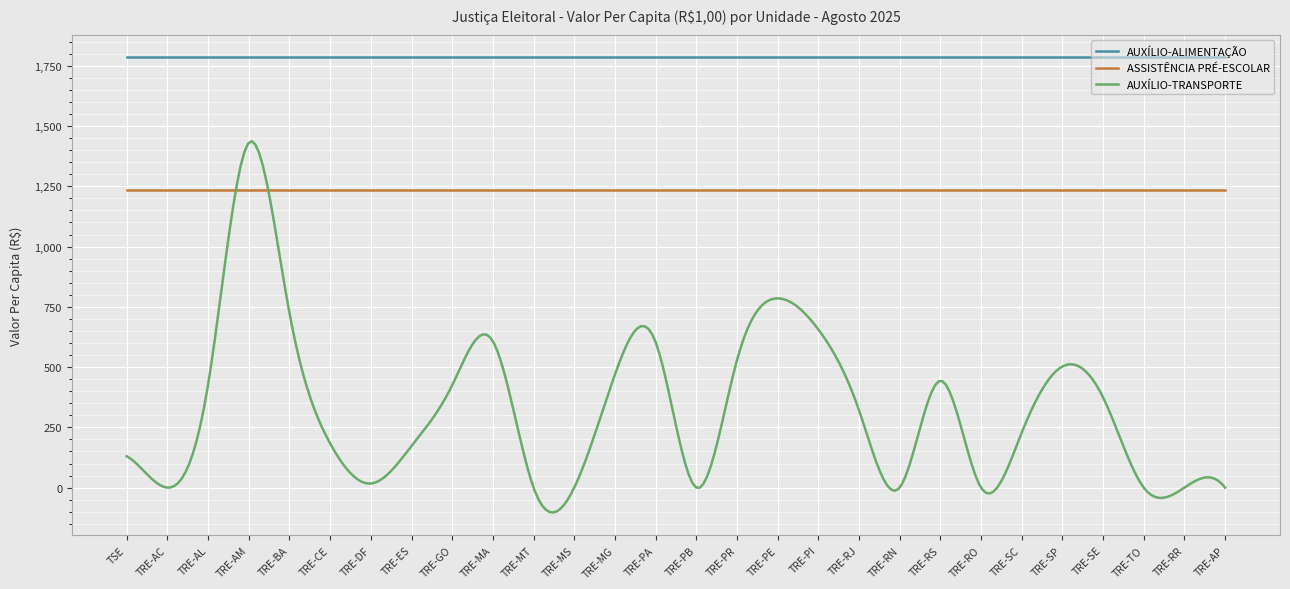

Rank the series by their maximum value, from lowest to highest.

ASSISTÊNCIA PRÉ-ESCOLAR, AUXÍLIO-TRANSPORTE, AUXÍLIO-ALIMENTAÇÃO